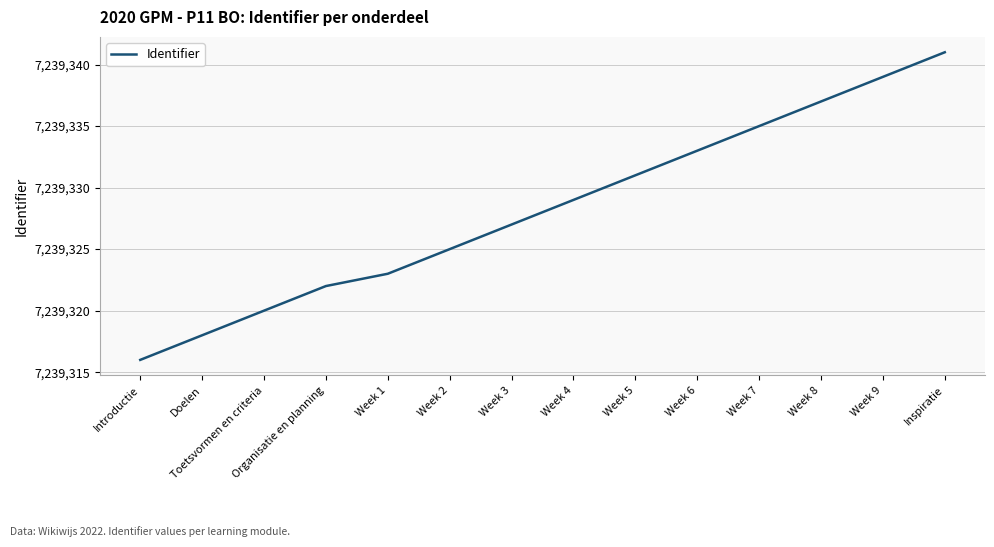

What is the approximate value at Week 4, to the nearest 5?

7239330